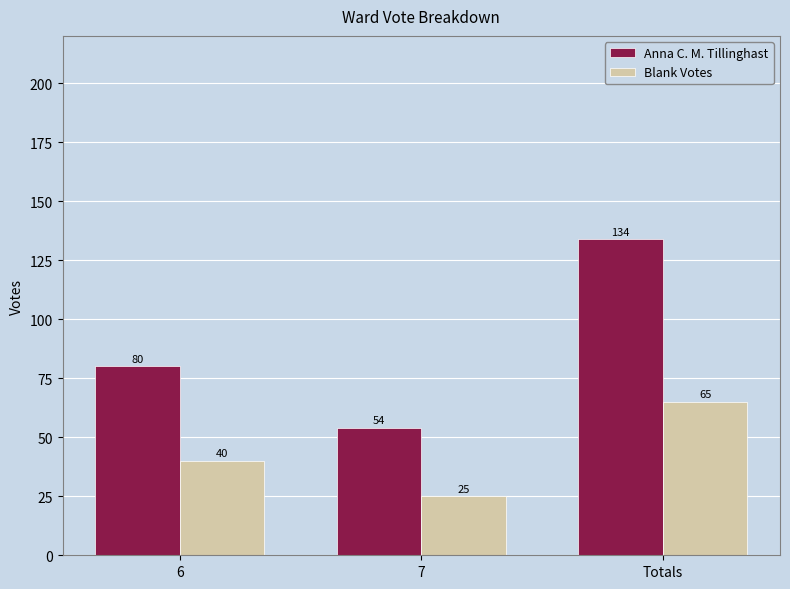

Which series has the largest range (max minus min)?

Anna C. M. Tillinghast